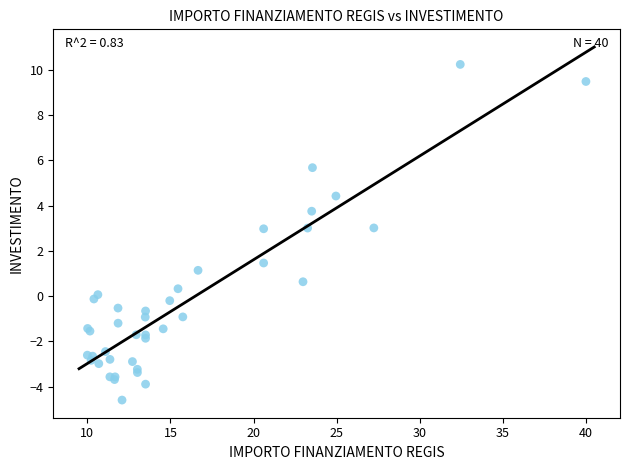

What Y value in the scatter plot is closest to 2?

1.5